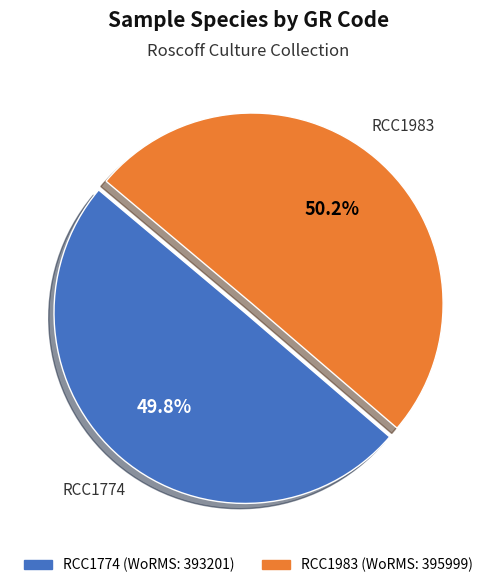

Approximately how many times larger is the value at RCC1774 compared to RCC1983?

1.0